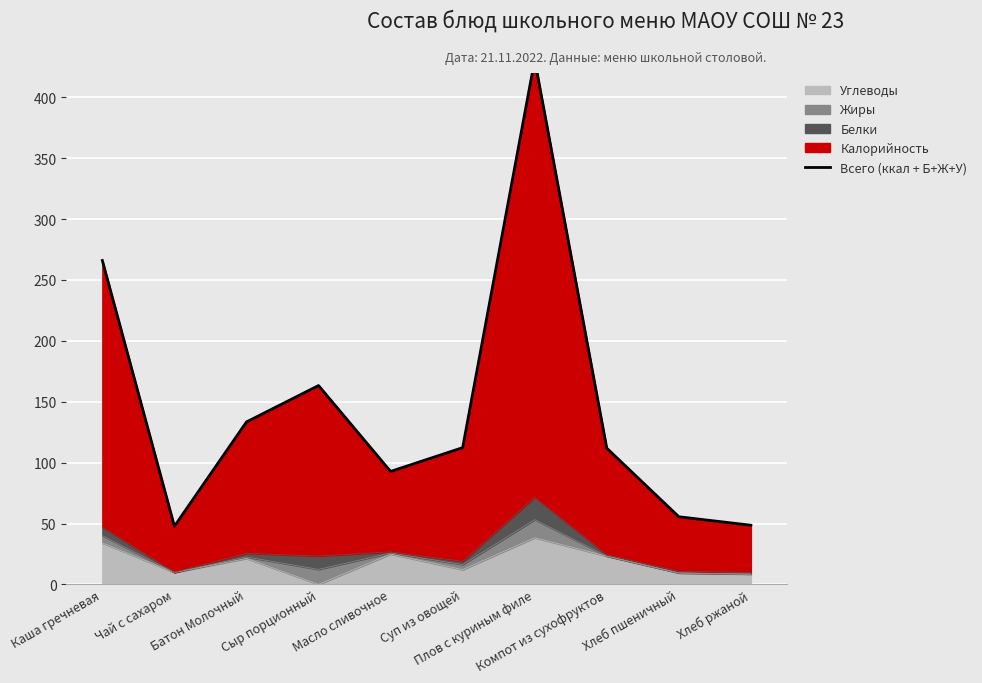

How many interior local valleys (lower than both neighbors) does the data have?

2